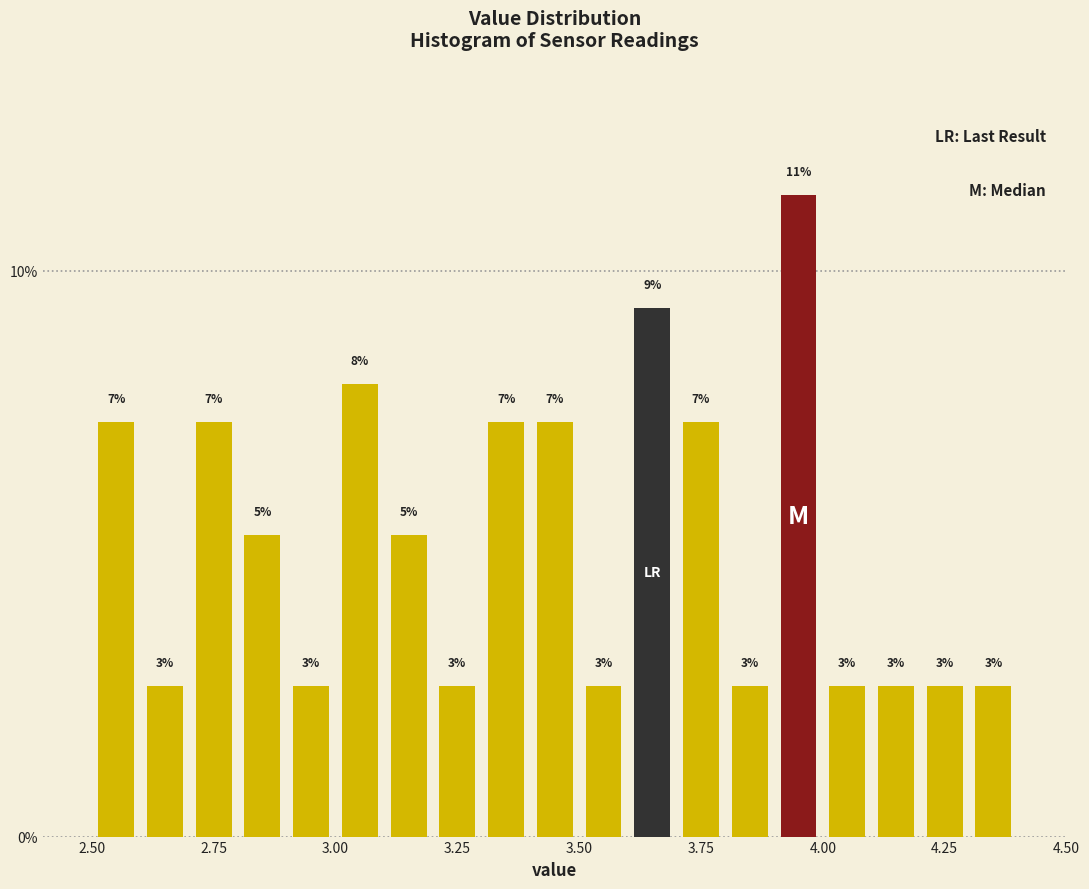

Read against the x-axis, roughly where is the centre of the tallest bar?

3.95